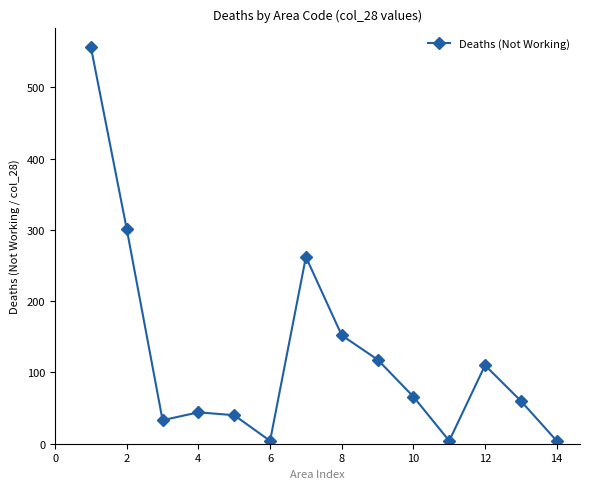

Reading left to right, what are all the values shown in this chart?

556	301	33	44	40	4	262	152	118	66	4	110	60	4